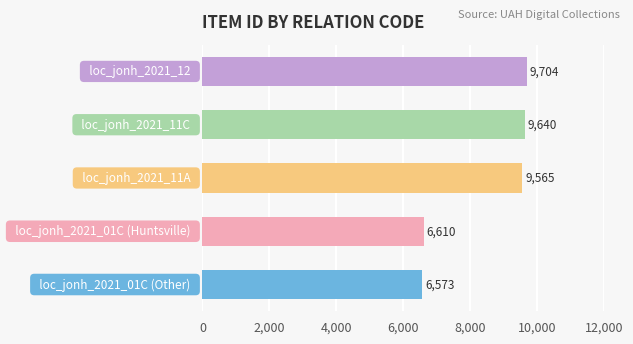

True or false: the data shows 6560 at 3.

False